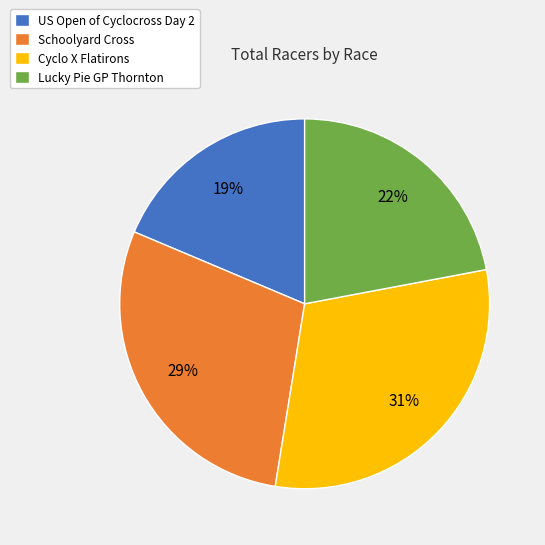

Which slice is the largest?

Cyclo X Flatirons